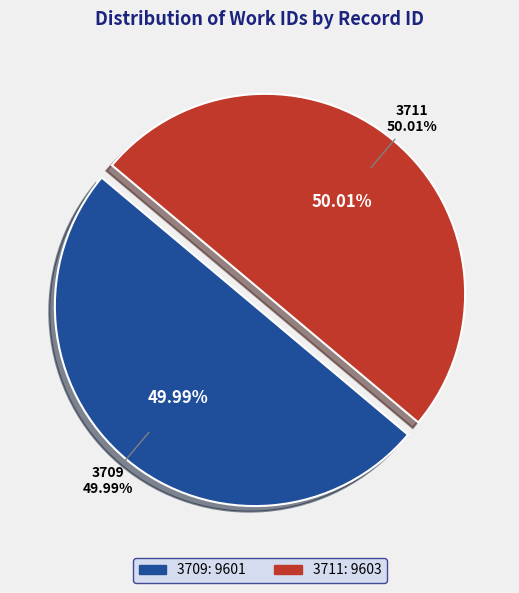

The 3711 slice represents 50% of the pie. True or false?

True